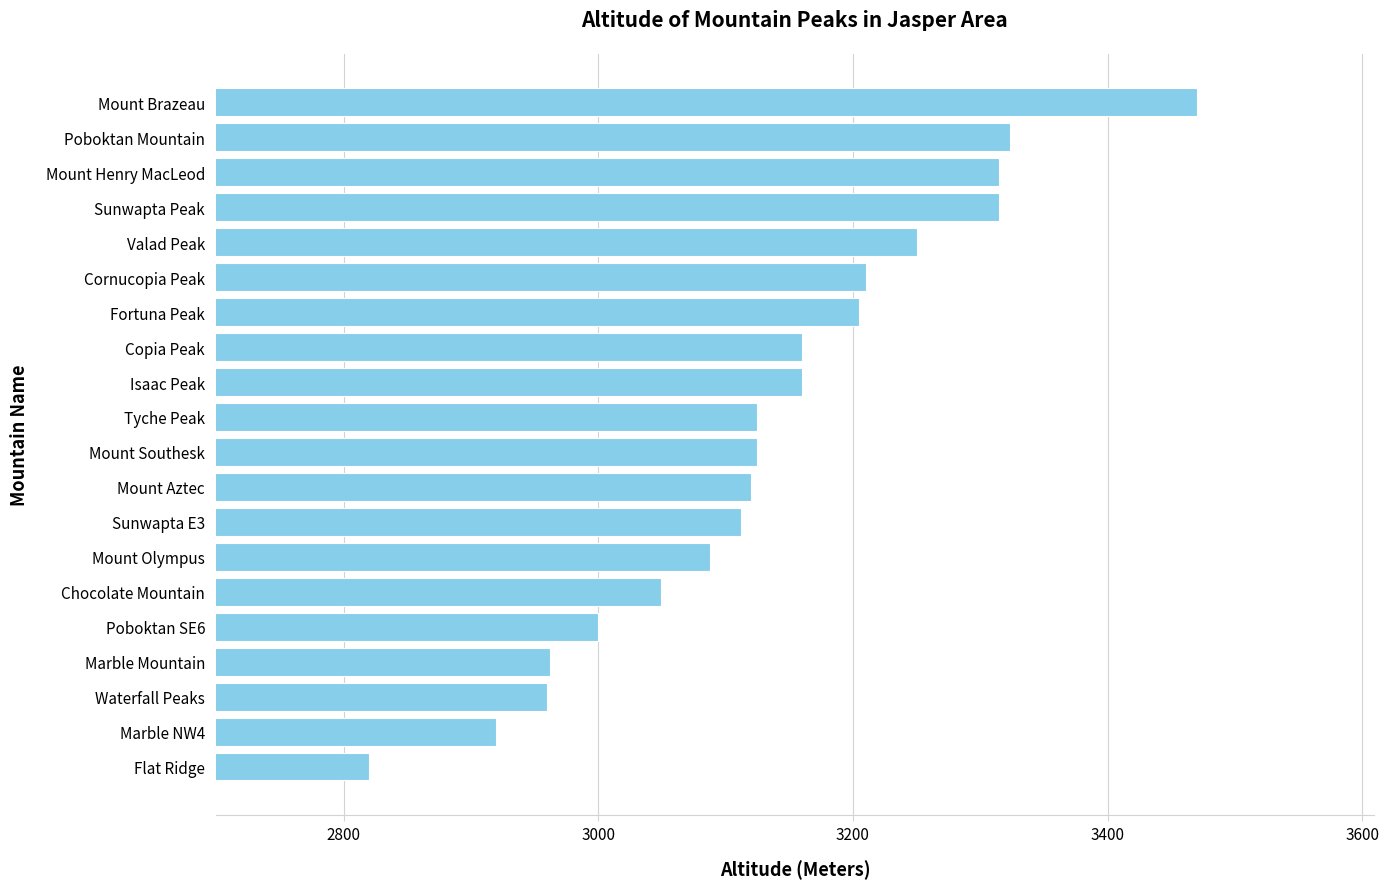

Does the chart contain stacked bars?

No